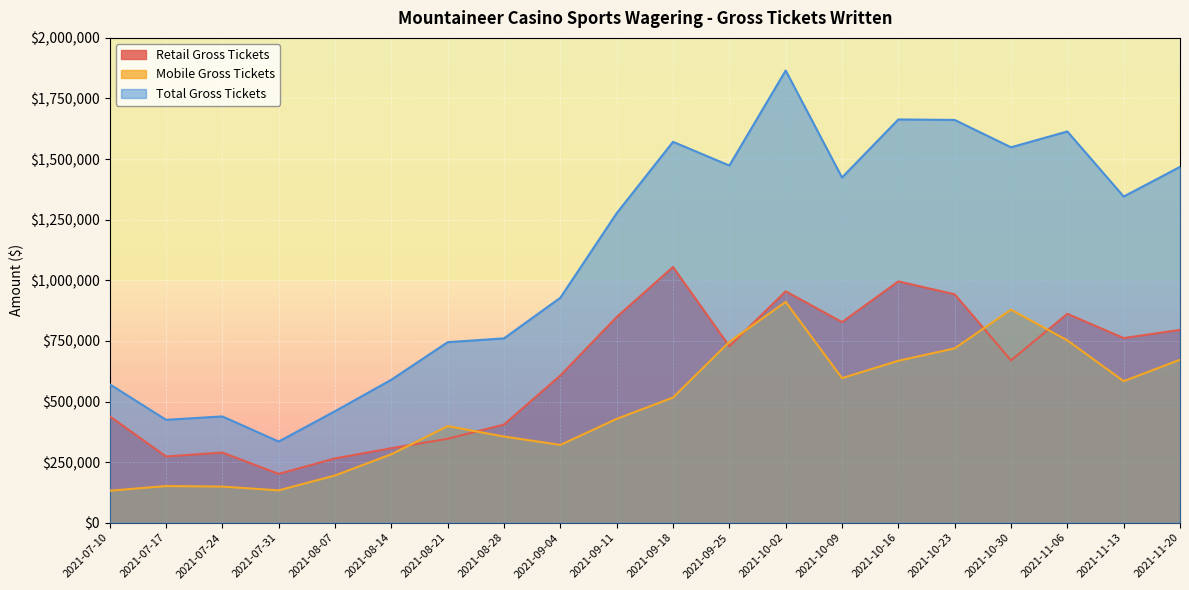

After their last crossing, which series has the higher values: Mobile Gross Tickets or Retail Gross Tickets?

Retail Gross Tickets